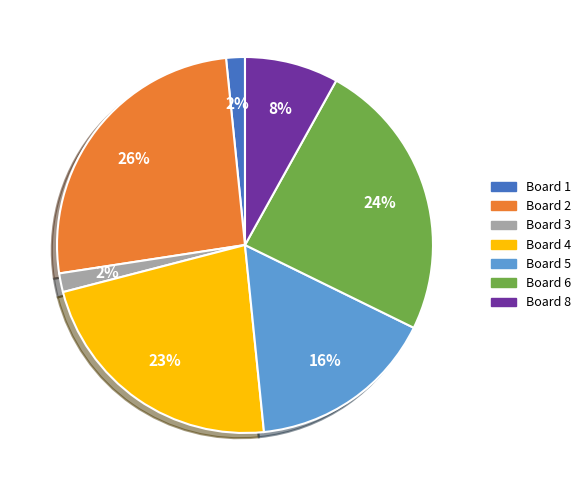

Does any single category account for the majority?

No